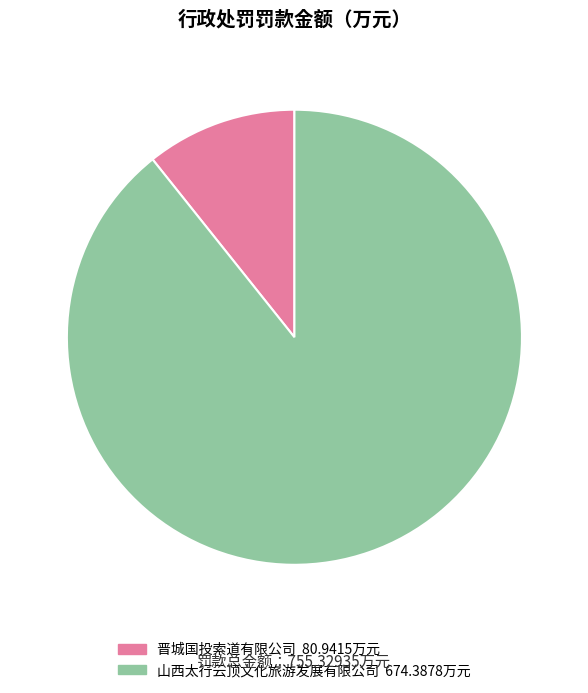

Between 山西太行云顶文化旅游发展有限公司 and 晋城国投索道有限公司, which is larger?

山西太行云顶文化旅游发展有限公司